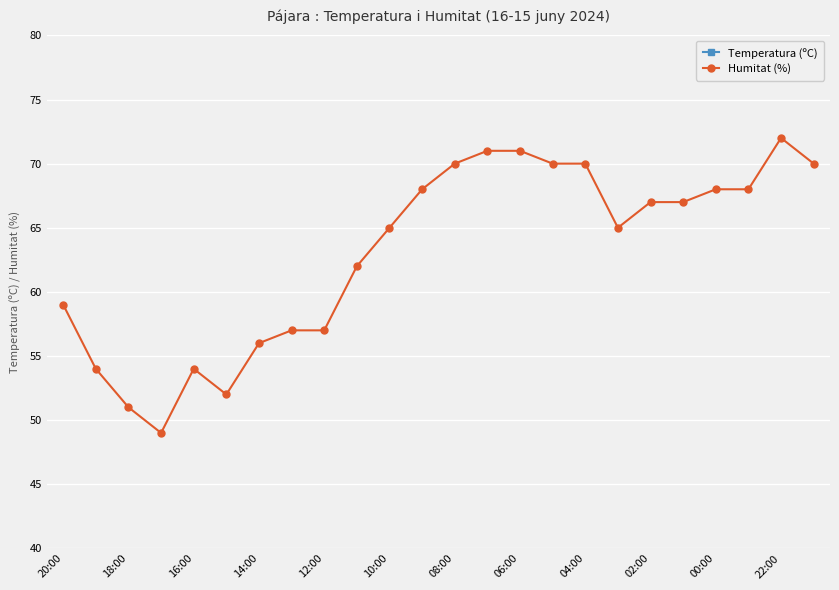

The value of Humitat (%) at 10:00 is 93. True or false?

False